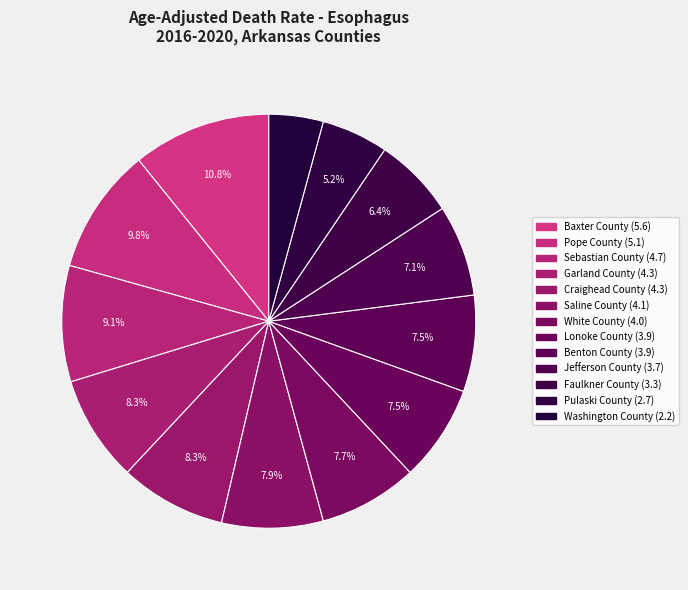

To the nearest percent, what is the difference between the largest and smallest slice percentages?

7%